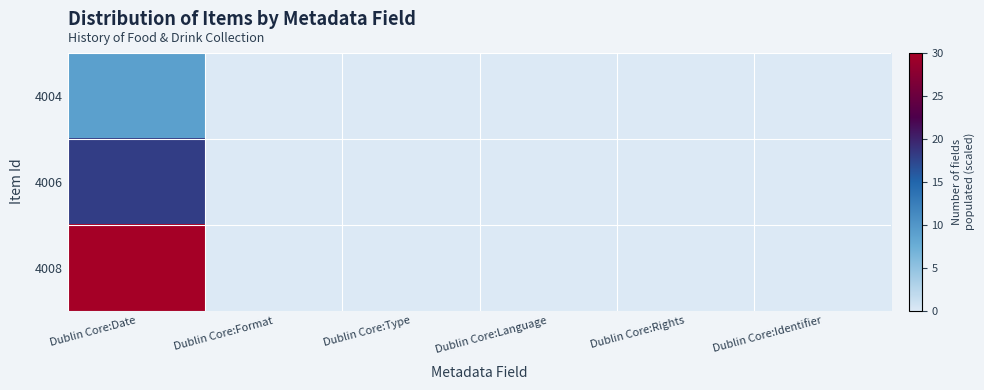

Which series has the largest total across all categories?

4008